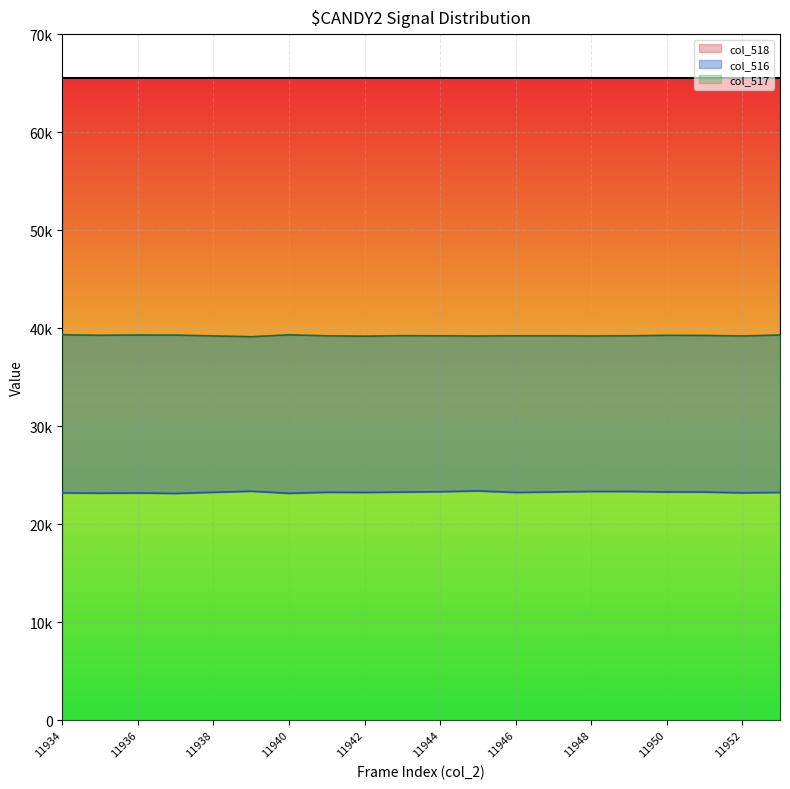

Is it true that col_516 equals 23237 at 11946?

True